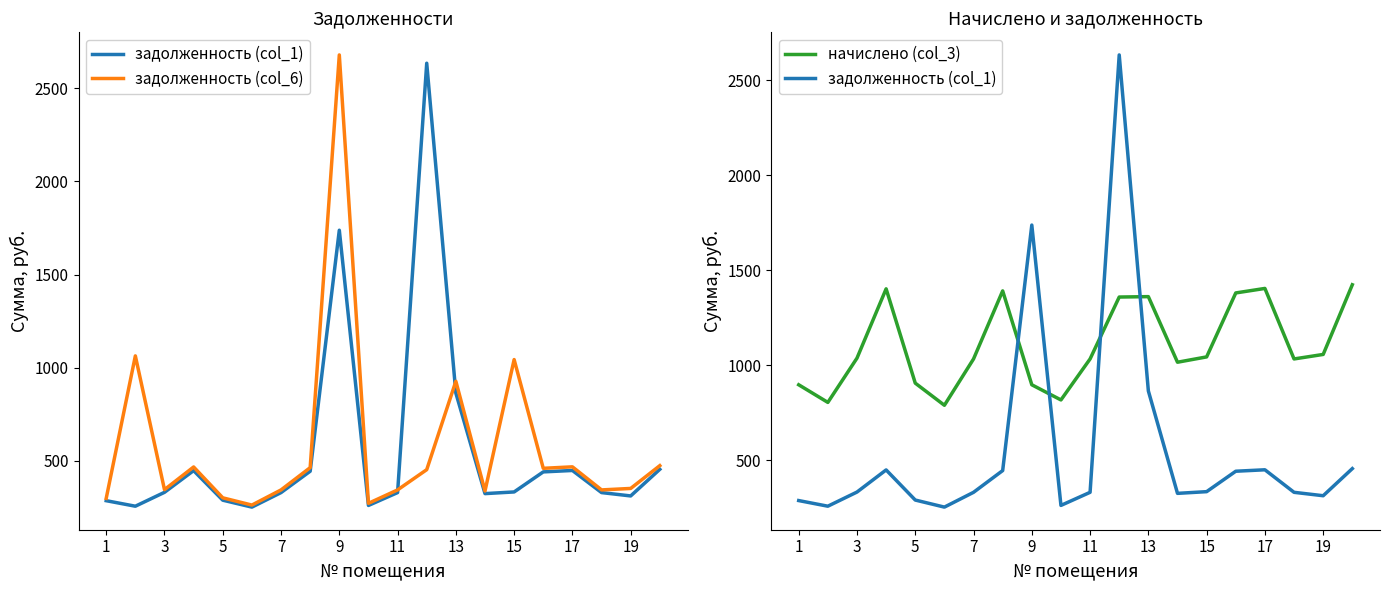

What is the difference between the second highest and second lowest values in the начислено (col_3) series?

600.5